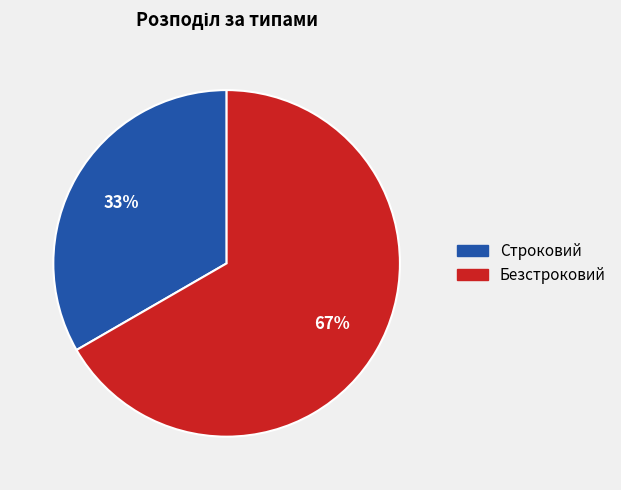

Is the sum of Строковий and Безстроковий greater than half?

Yes